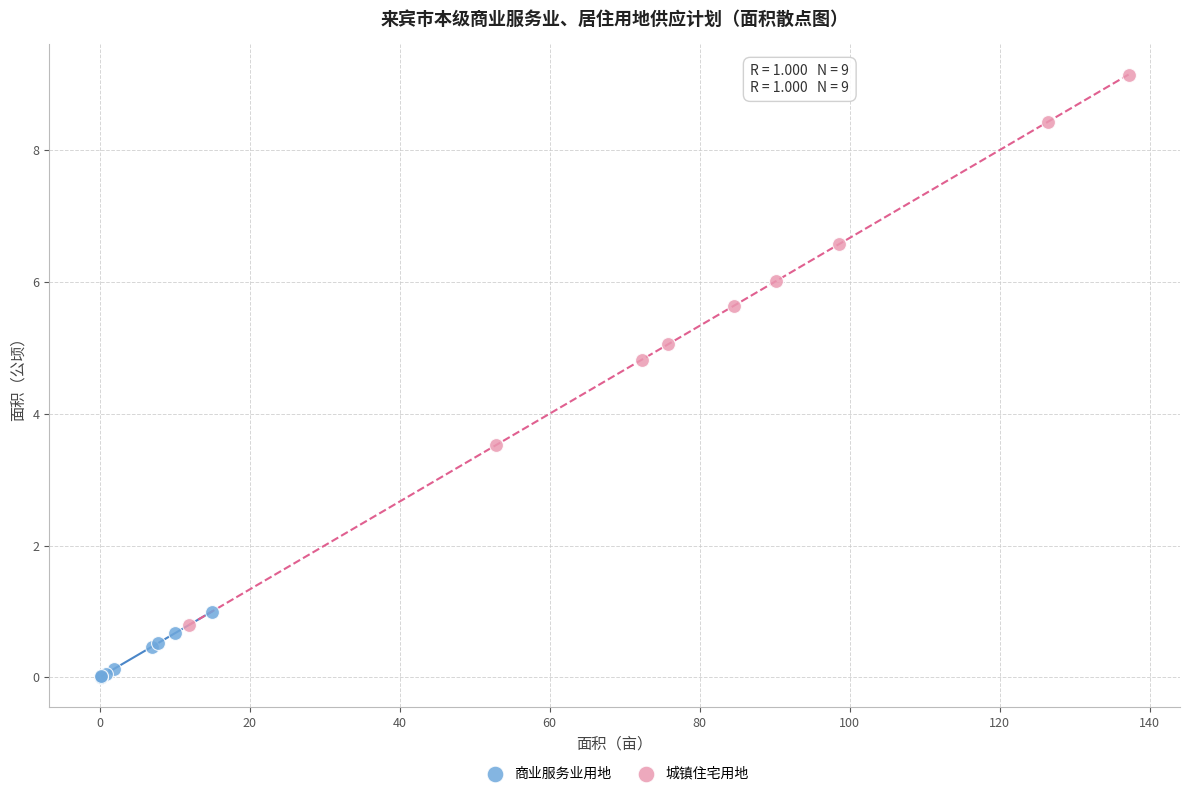

Which series reaches the minimum Y coordinate?

商业服务业用地